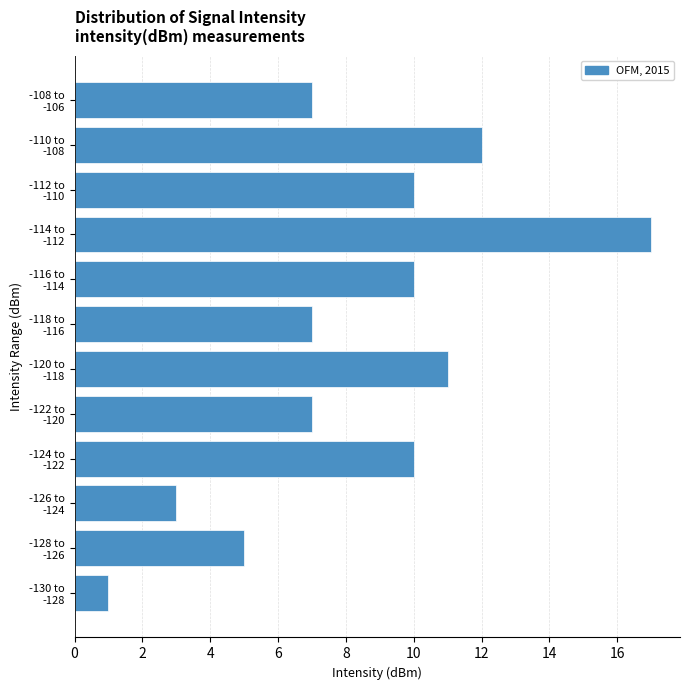

Reading top to bottom, list all the values displayed in this chart.

7	12	10	17	10	7	11	7	10	3	5	1